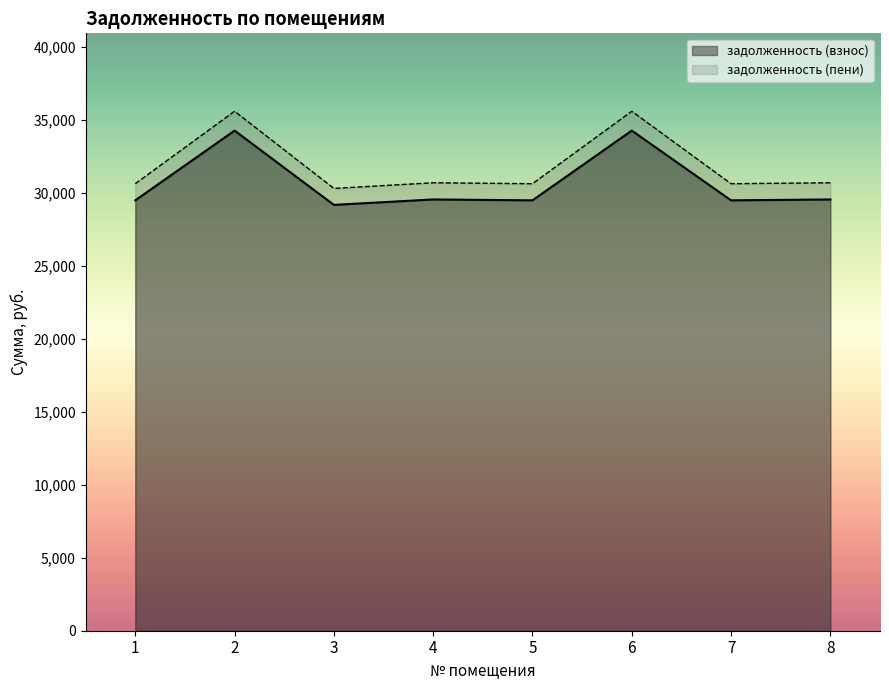

At how many categories does at least one series exceed 31594?

2